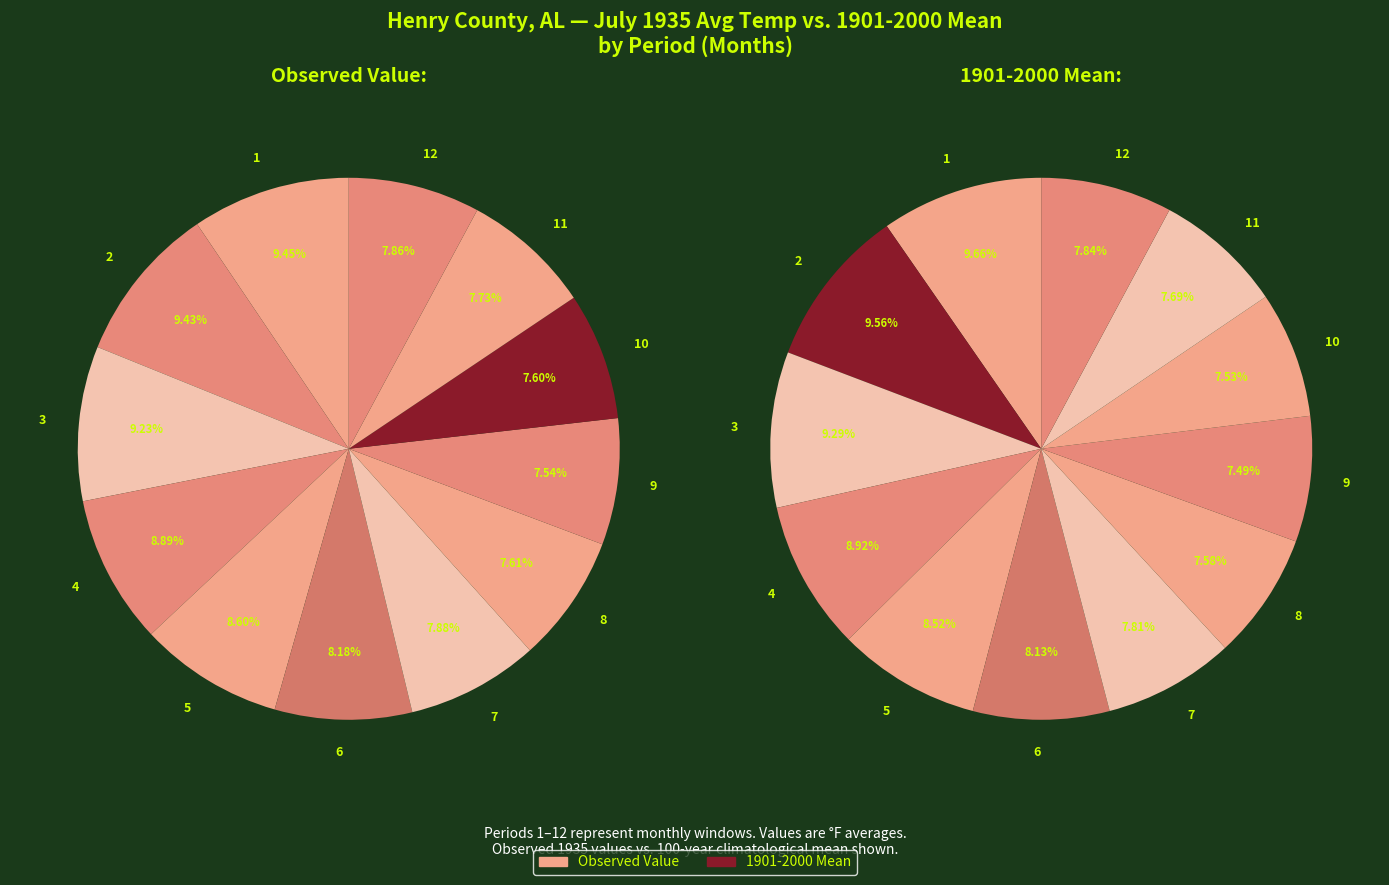

How many slices are in this pie chart?

12